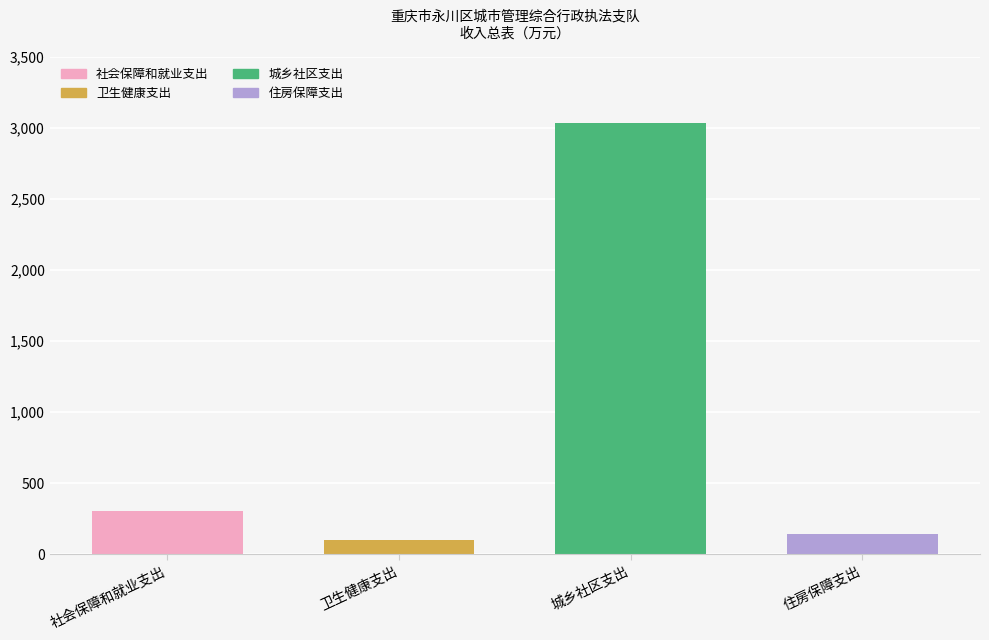

What is the maximum value shown in the chart?

3030.3